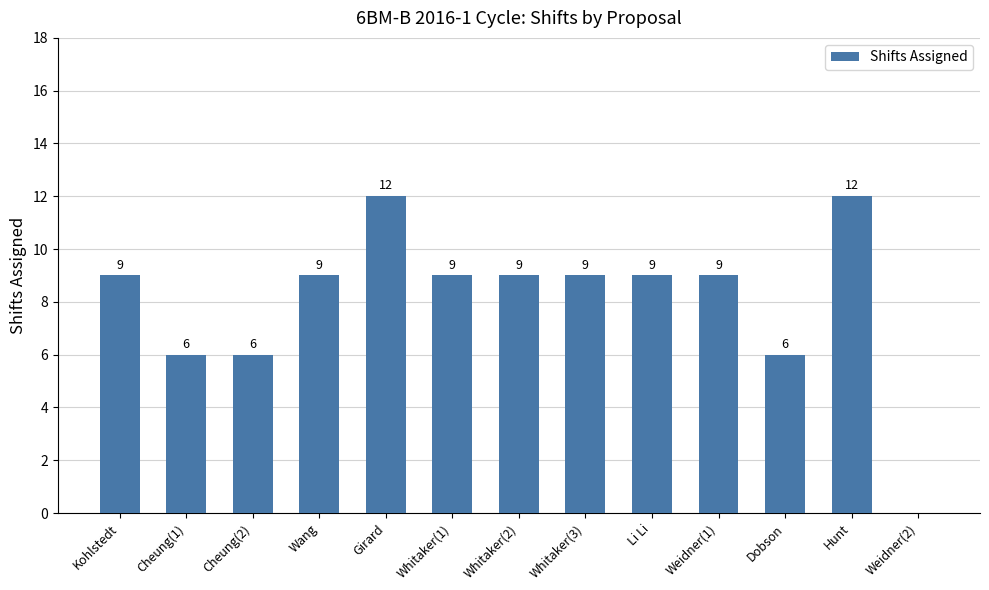

Is it true that the value at Whitaker(3) is 9?

True